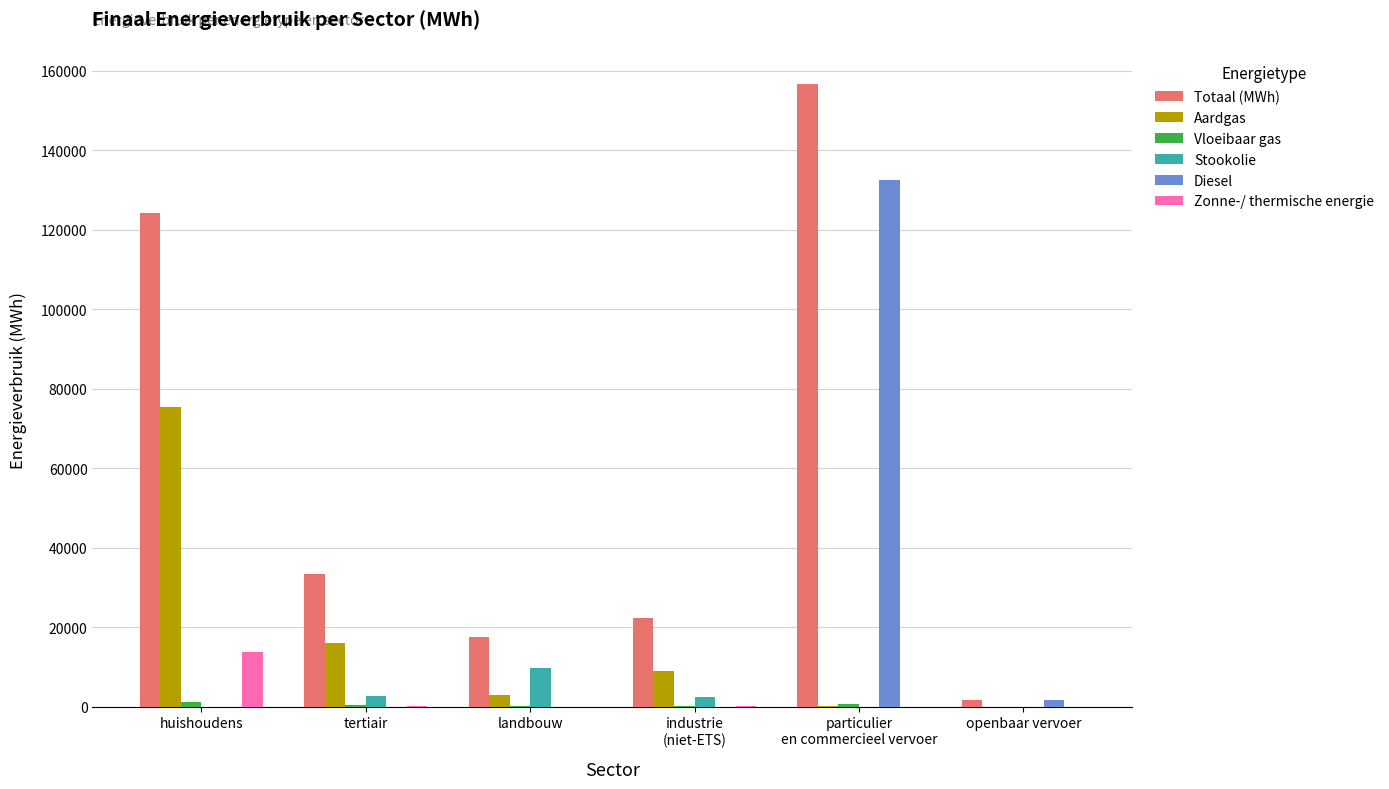

What is the total value across all series at industrie
(niet-ETS)?

34089.9